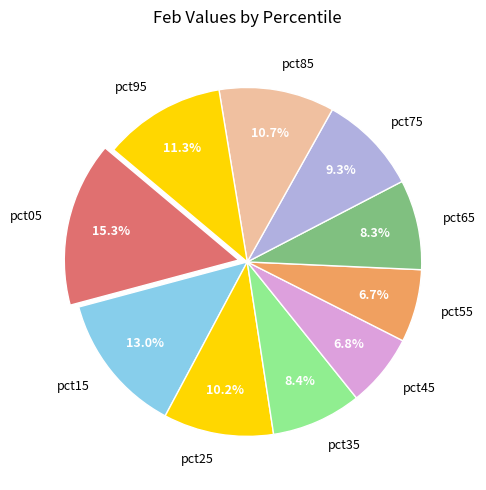

To the nearest percent, what is the difference between the pct65 and pct45 slice percentages?

2%